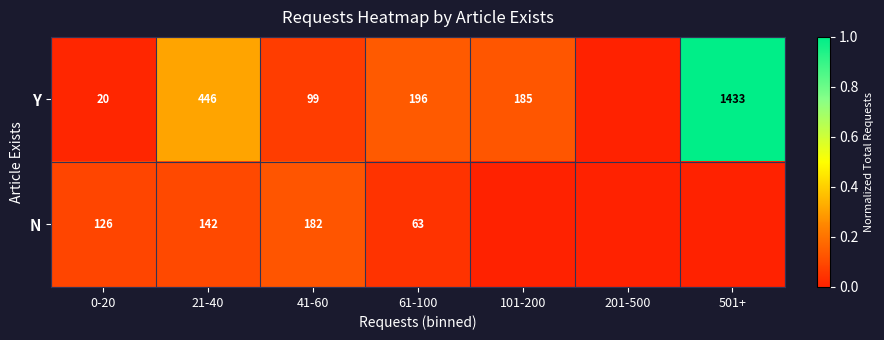

Is it true that N equals 206 at 21-40?

False